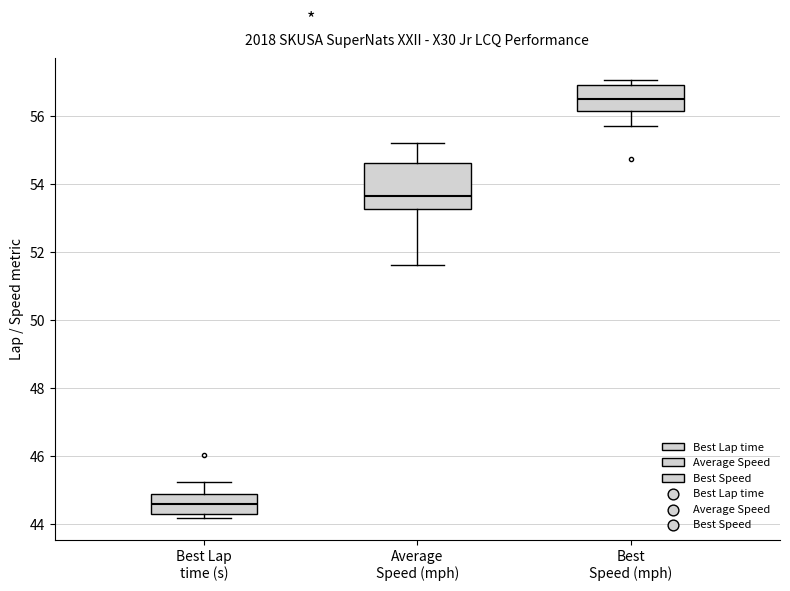

Reading left to right, transcribe this box plot: for each box, give where its median line is, the range the box spans, and where its two whiskers end, as read against the y-axis. The values are not printed on the chart, so give them approximately, as read against the axis.

Best Lap time (s): median 44.6, box 44.2 to 44.8, whiskers 44.2 (just below the box's lower edge) to 45.2
Average Speed (mph): median 53.6, box 53.2 to 54.6, whiskers 51.6 to 55.2
Best Speed (mph): median 56.6, box 56.2 to 57.0, whiskers 55.6 to 57.0 (just above the box's upper edge)